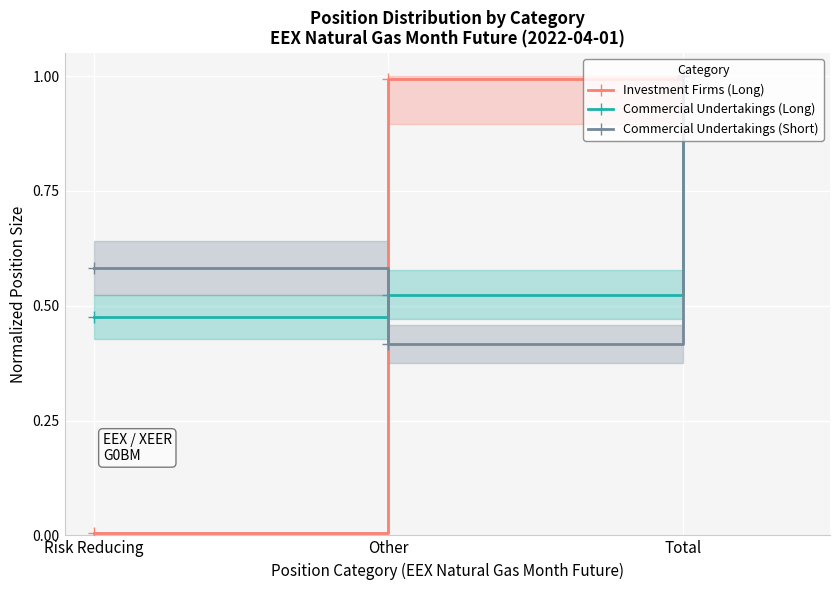

What position from the left is Total?

3